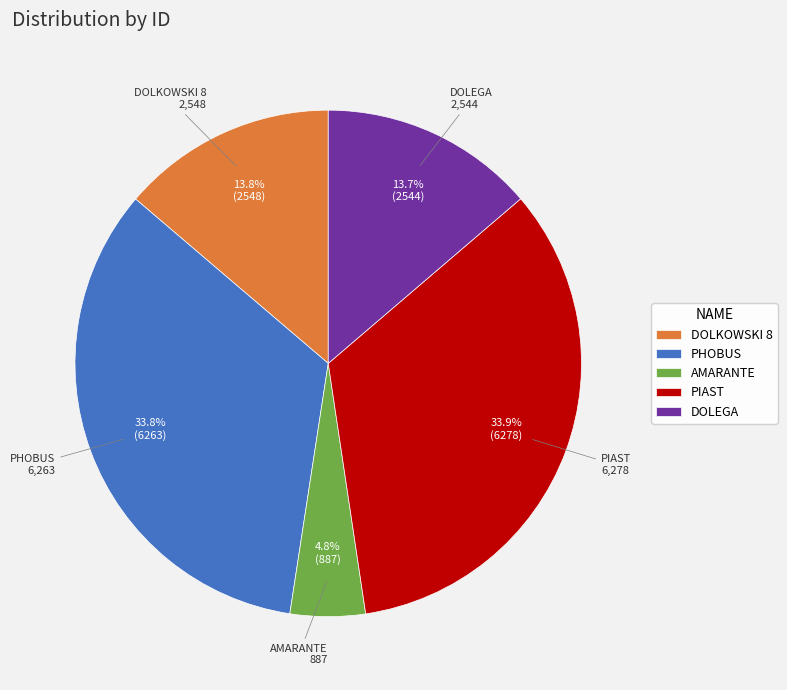

Which category has the smallest portion of the pie?

AMARANTE